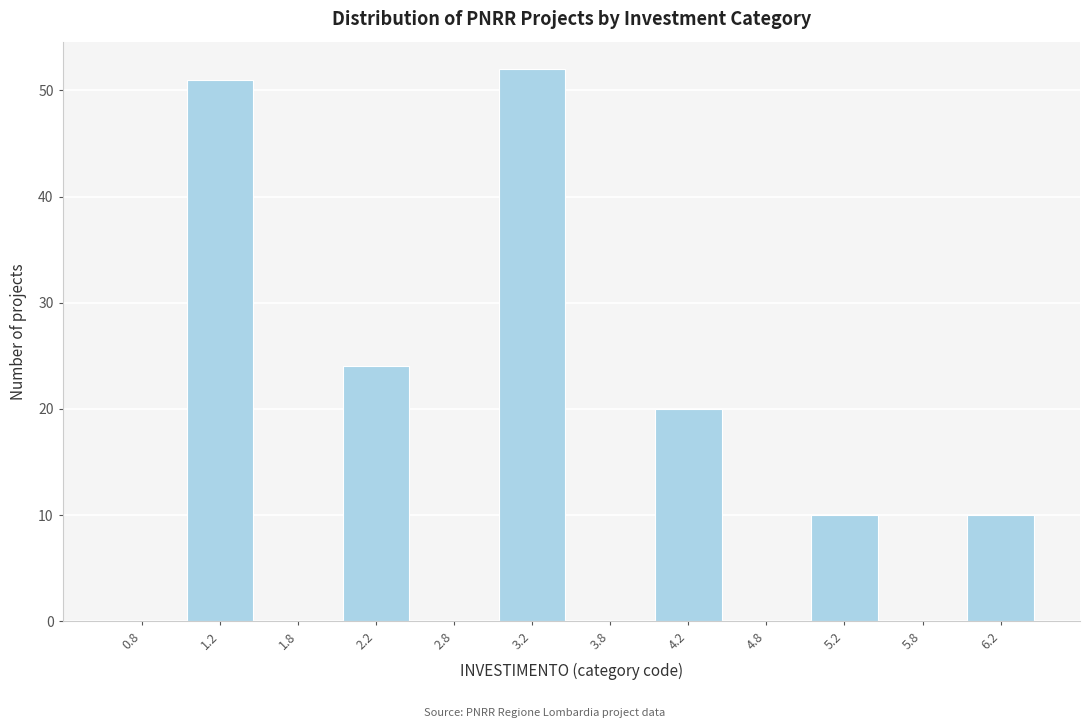

Over which range of the x-axis is the bar tallest?

3.0 to 3.5